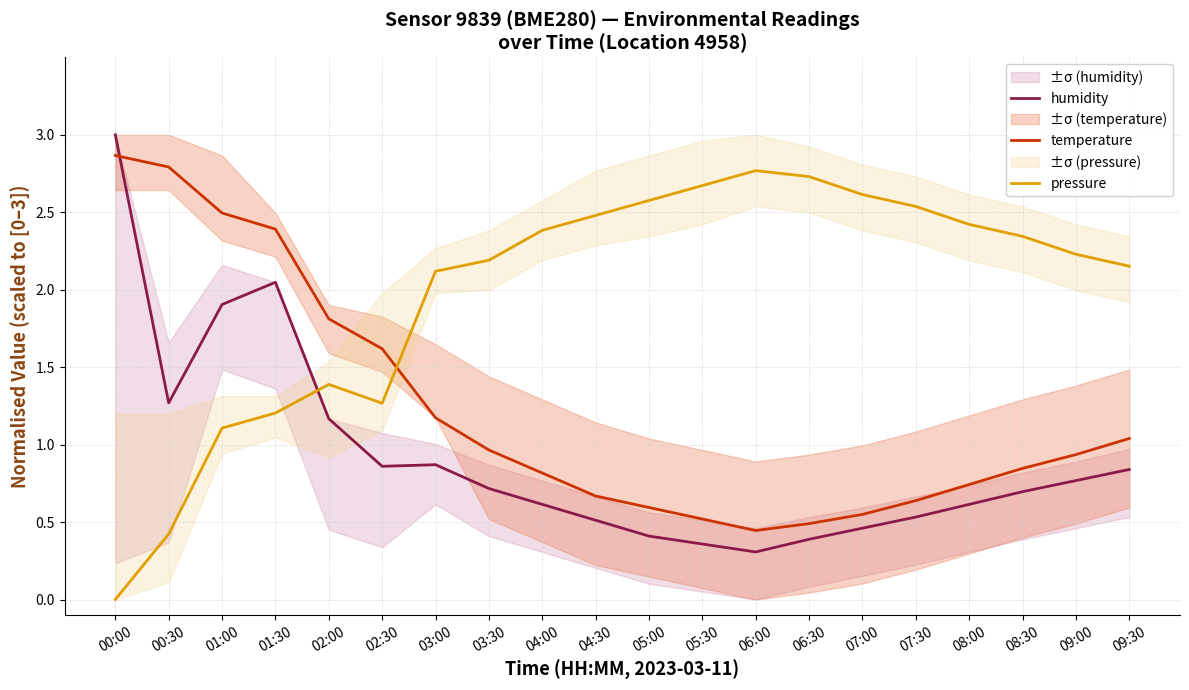

At which category is the sum across all series the highest?

00:00